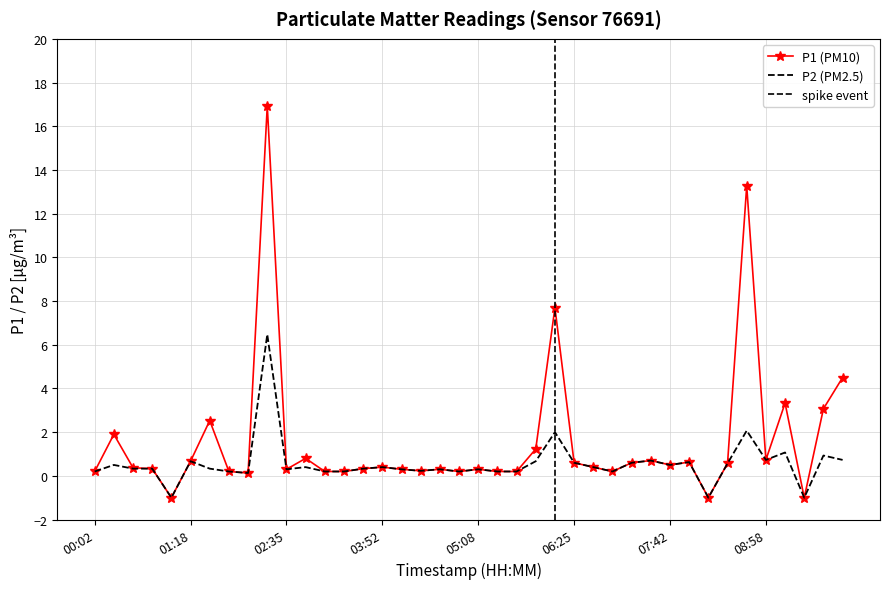

Which series has the largest range (max minus min)?

P1